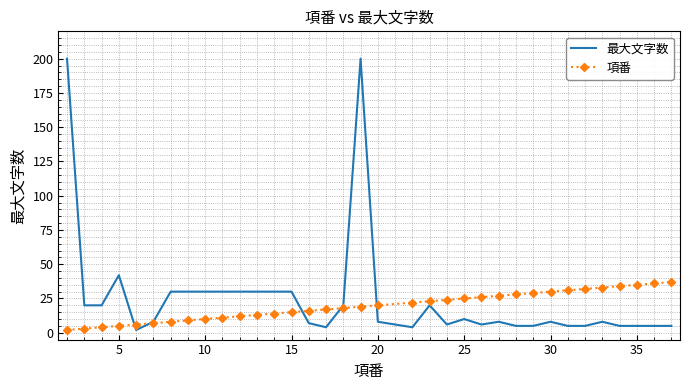

Which series has the largest range (max minus min)?

最大文字数